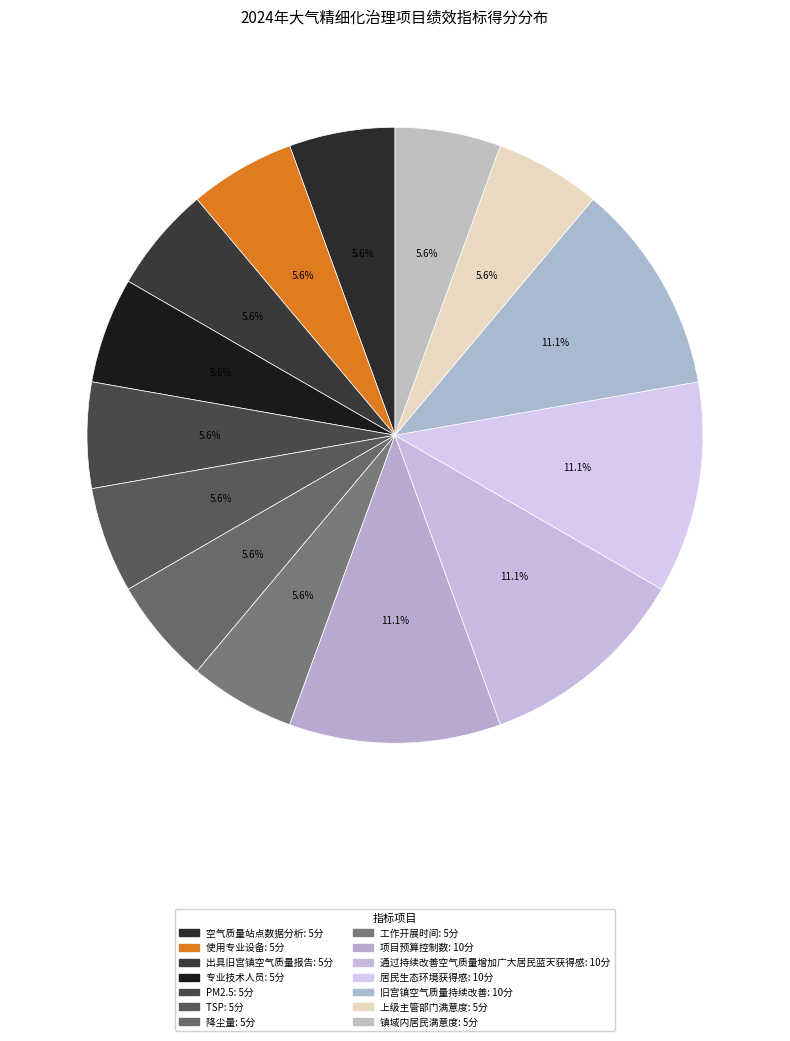

Is it true that 工作开展时间 is 18% of the pie?

False